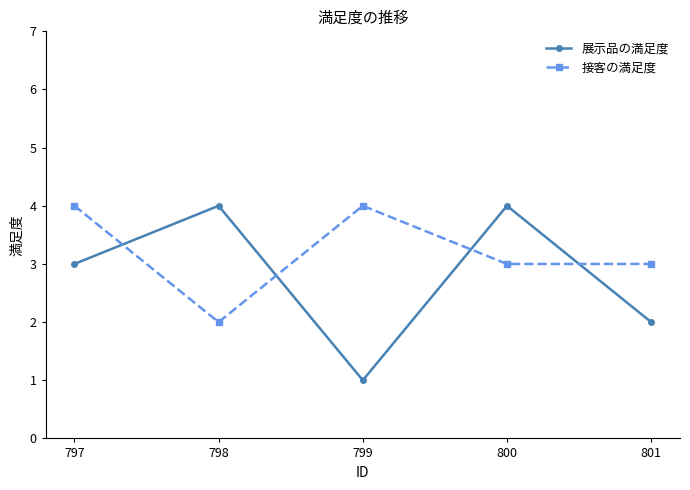

Does the chart display data point markers on the line(s)?

Yes